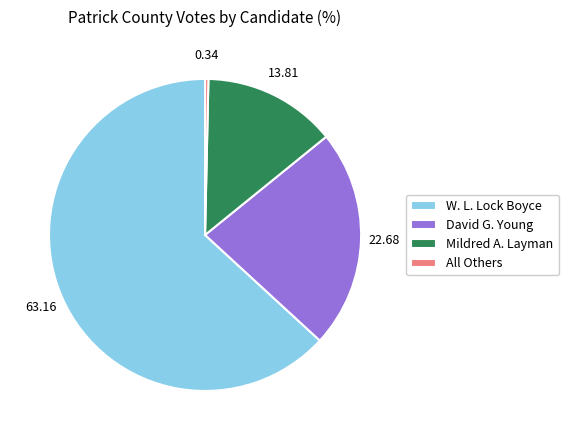

Combined, do All Others and David G. Young account for over 50%?

No